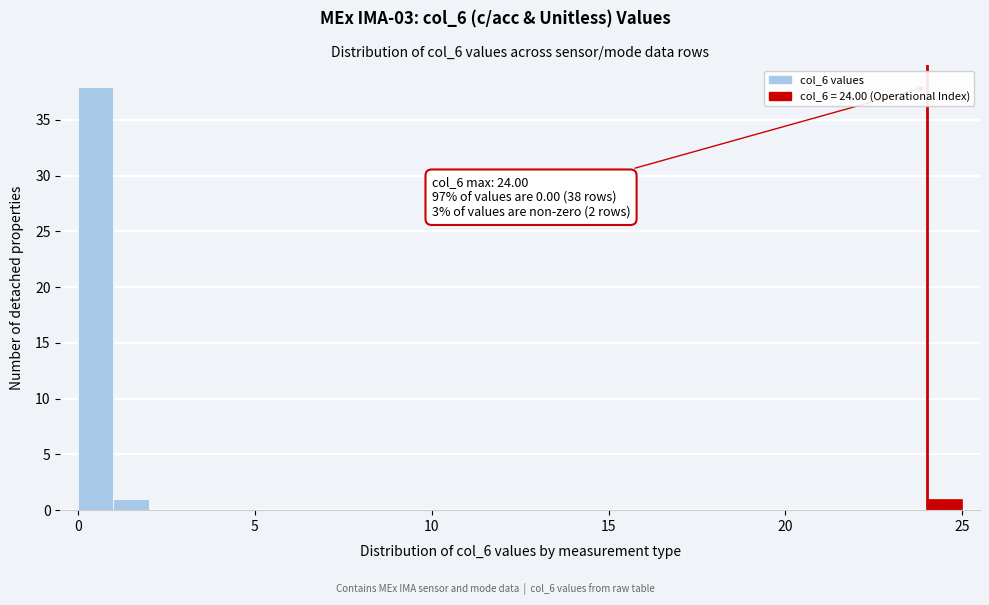

Read against the x-axis, roughly where is the centre of the tallest bar?

0.5